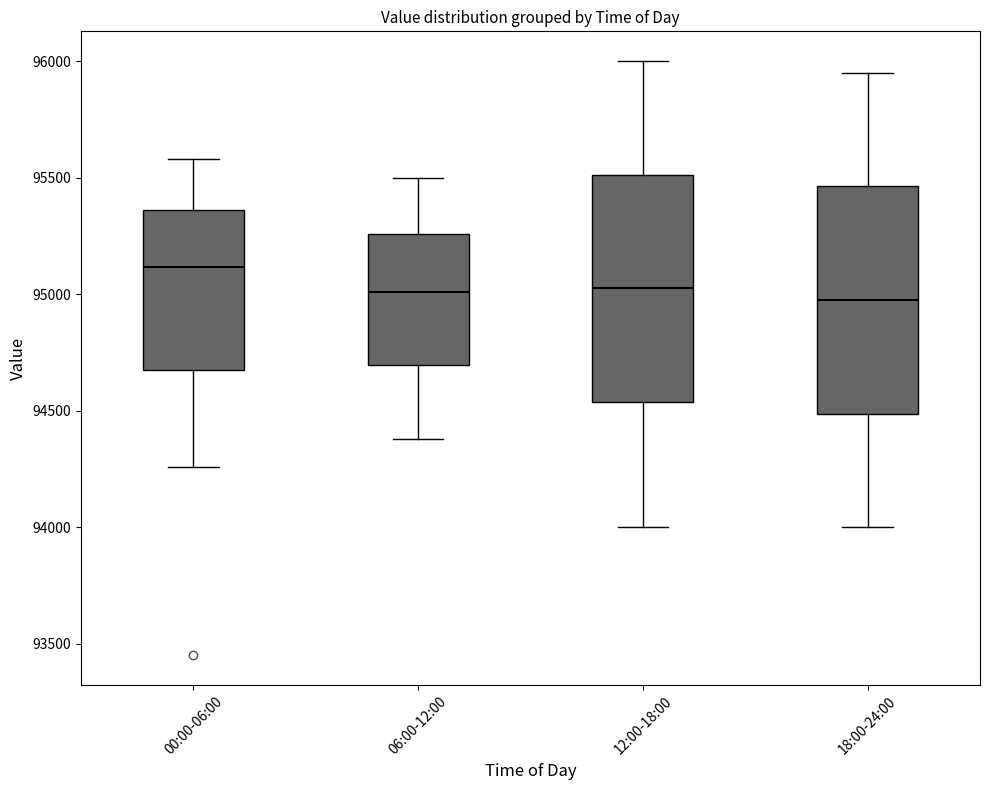

Which box's median line is the highest?

00:00-06:00